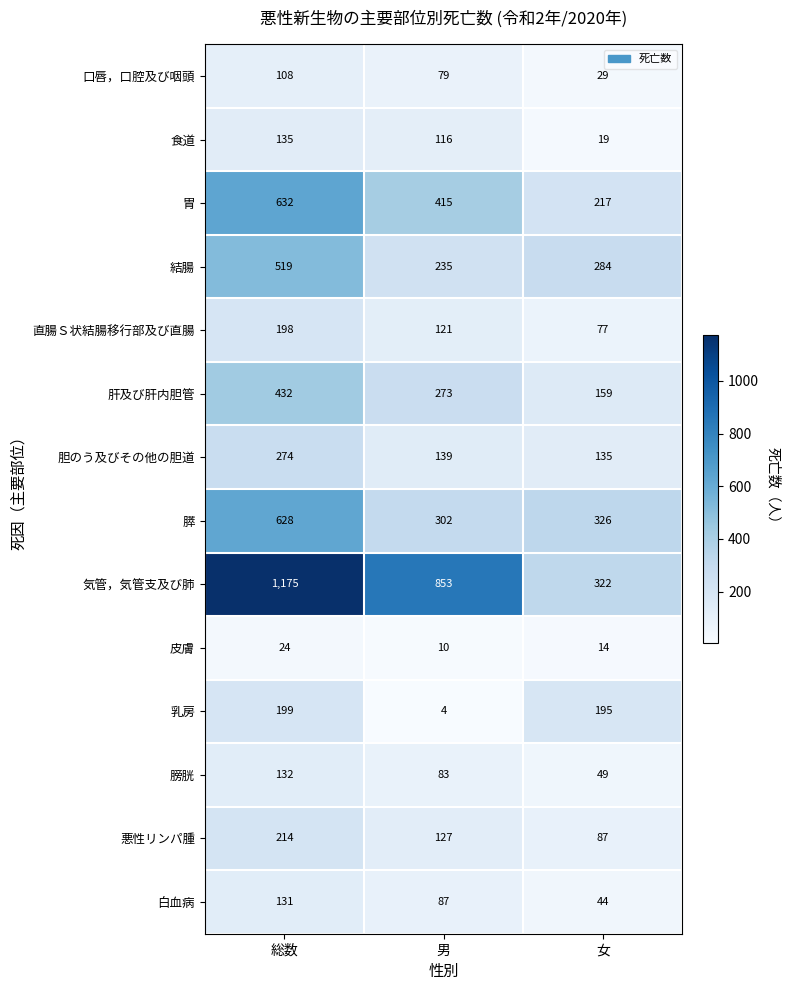

The 胆のう及びその他の胆道 series shows 31 at 男. True or false?

False